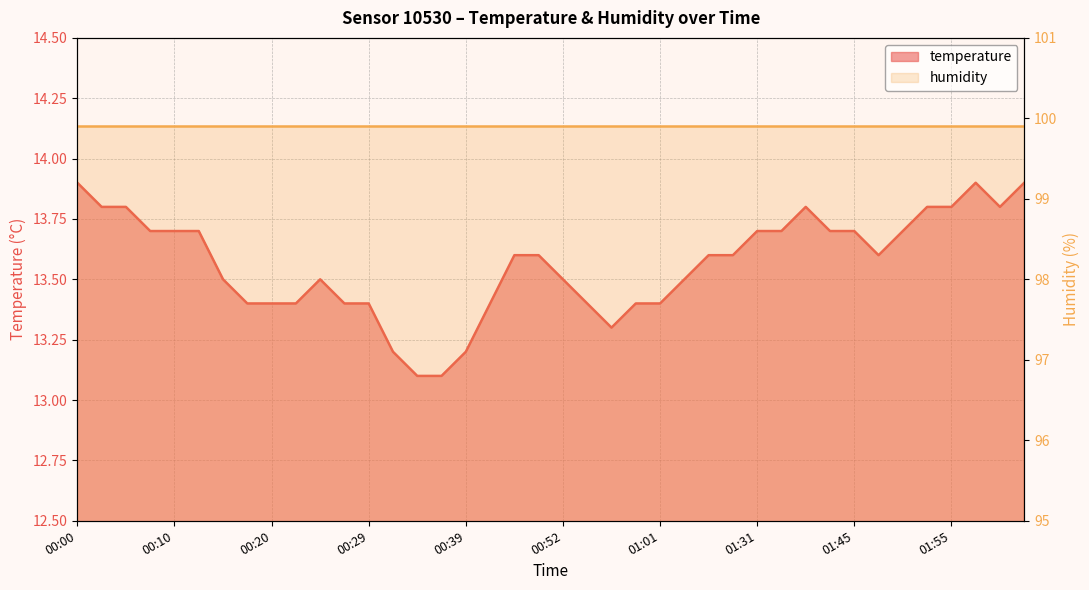

What is the greatest value displayed?

13.9